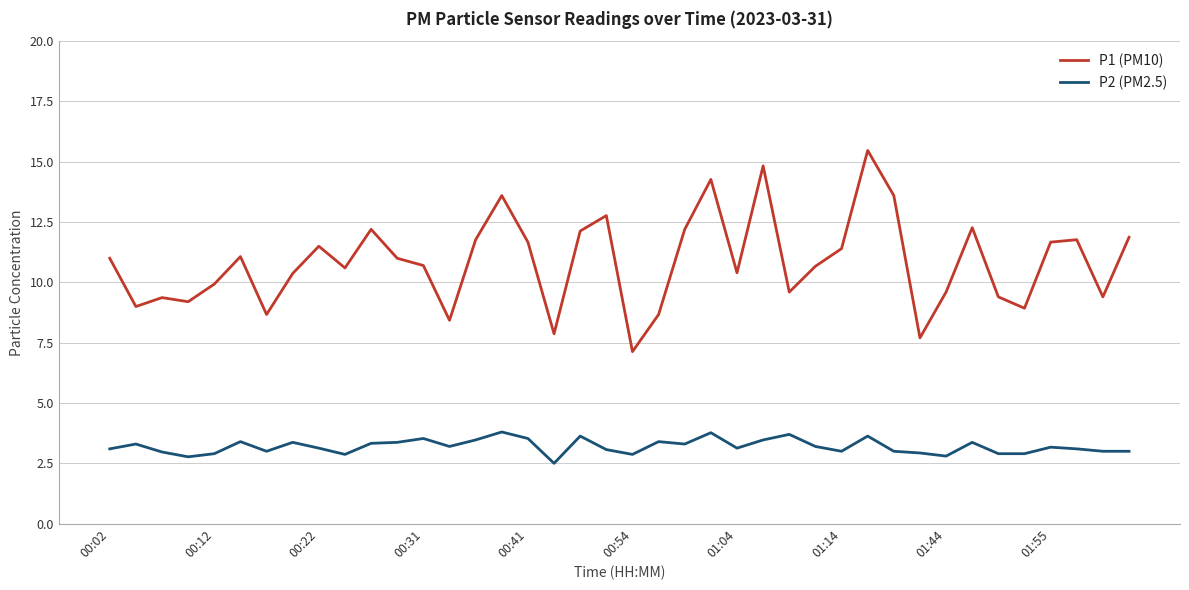

What is the greatest value displayed?

15.5